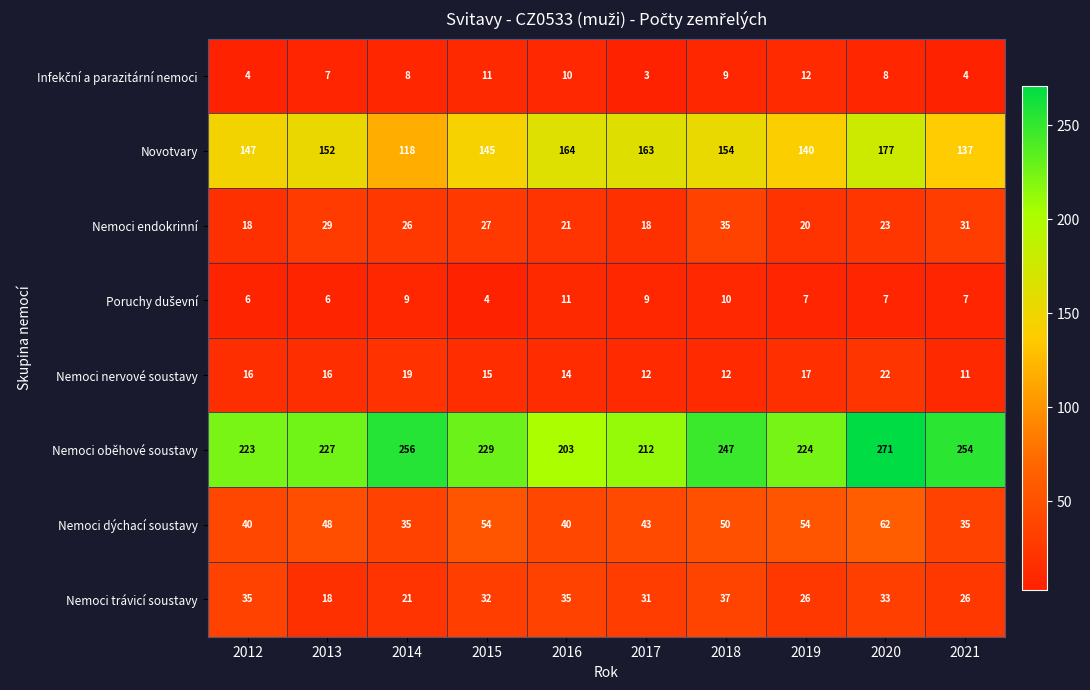

Which label corresponds to the largest value in the chart?

2020